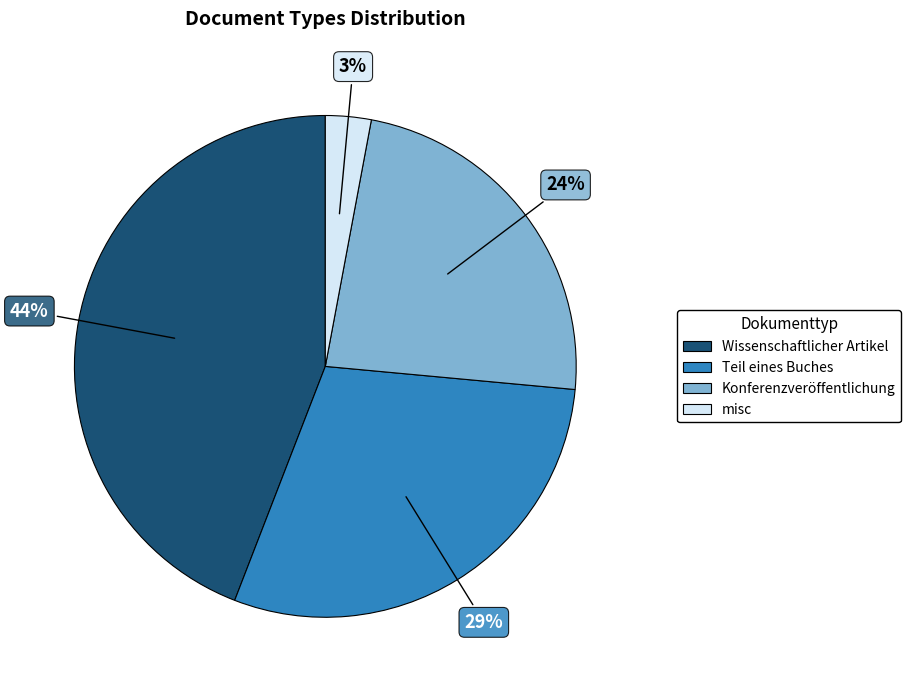

Is the sum of misc and Konferenzveröffentlichung greater than half?

No